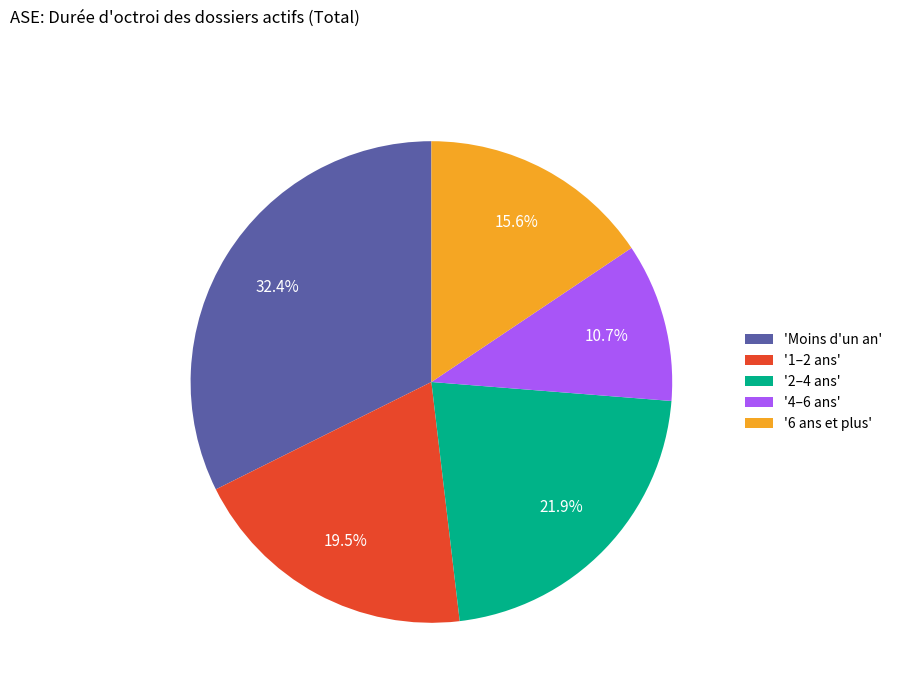

Rank the categories by value from highest to lowest.

'Moins d'un an', '2–4 ans', '1–2 ans', '6 ans et plus', '4–6 ans'